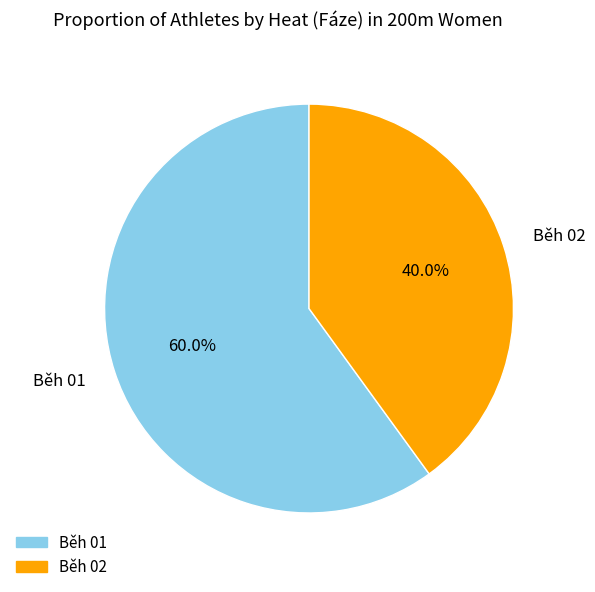

What portion of the pie excludes Běh 01?

40.0%